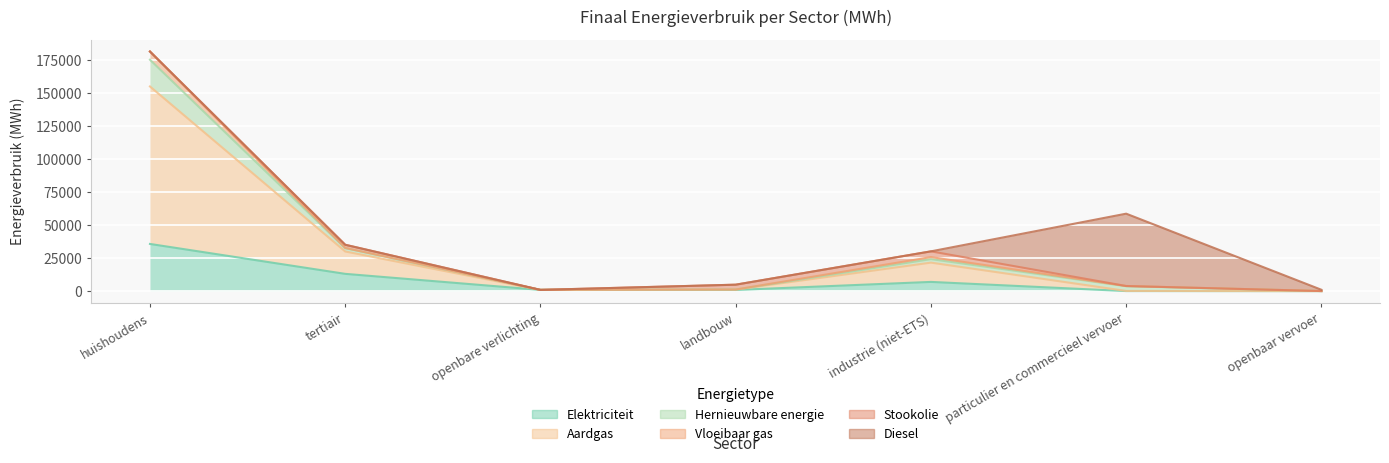

True or false: Aardgas and Hernieuwbare energie cross at least once.

False